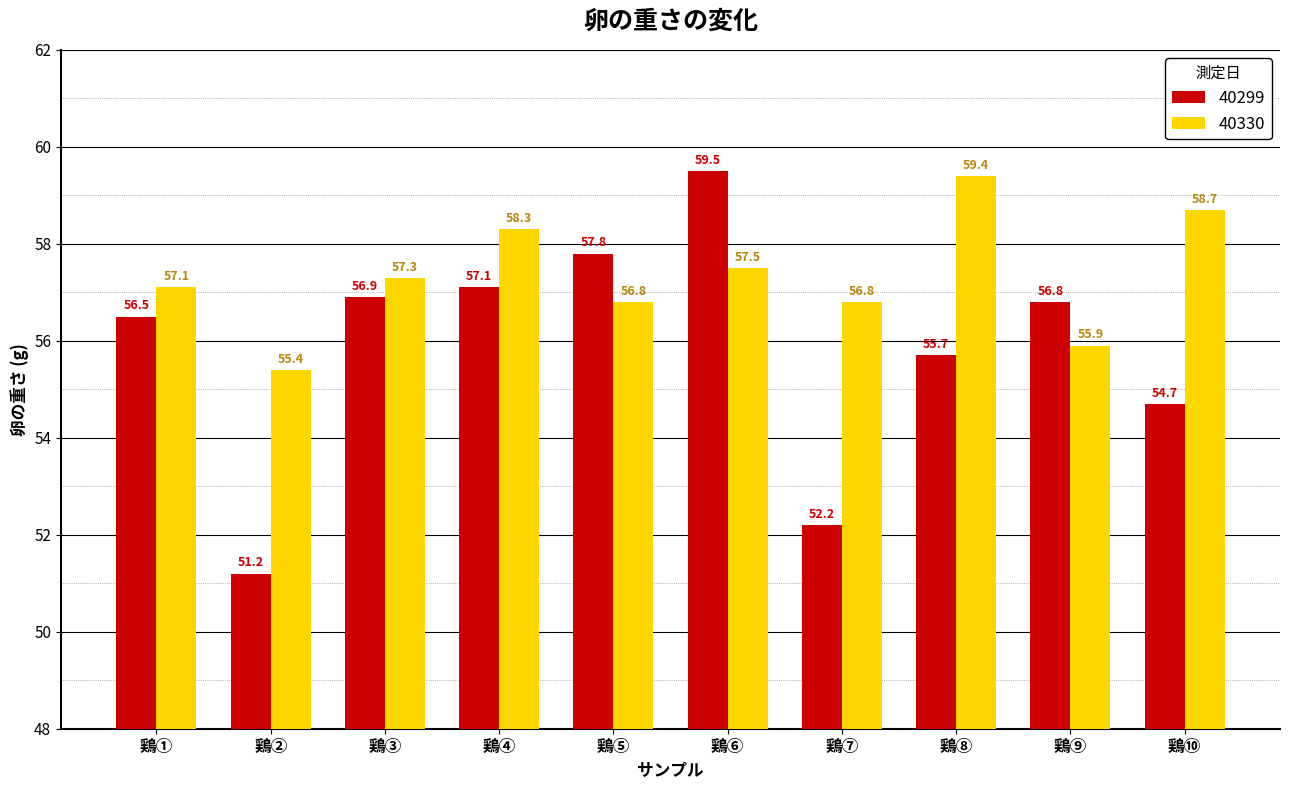

What is the label of the 10th bar from the left?

鶏⑩